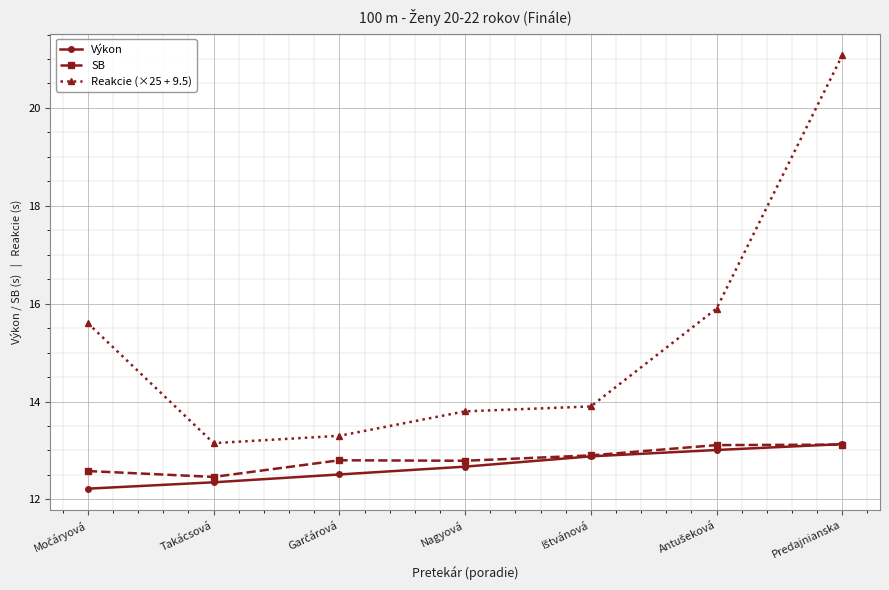

Which series has the widest spread of values?

Reakcie (×25 + 9.5)